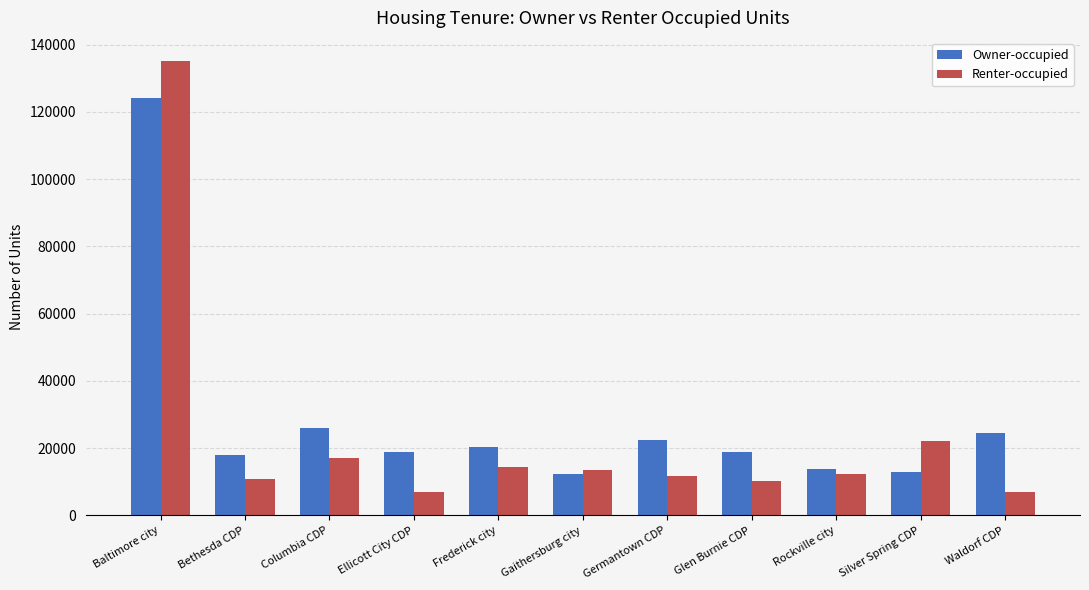

Where is Owner-occupied nearest to the value 68276?

Columbia CDP